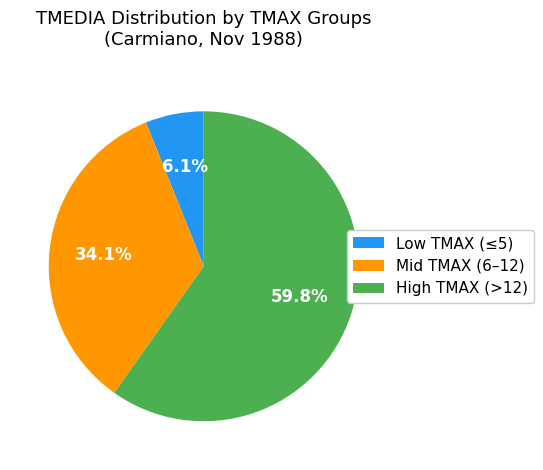

Rank the categories by value from highest to lowest.

High TMAX (>12), Mid TMAX (6–12), Low TMAX (≤5)